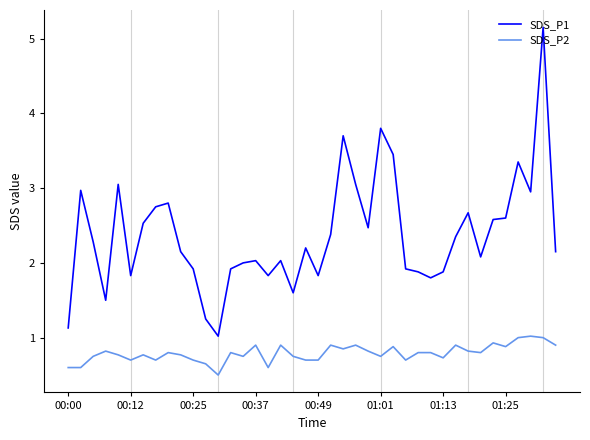

What is the minimum value for SDS_P1?

1.0